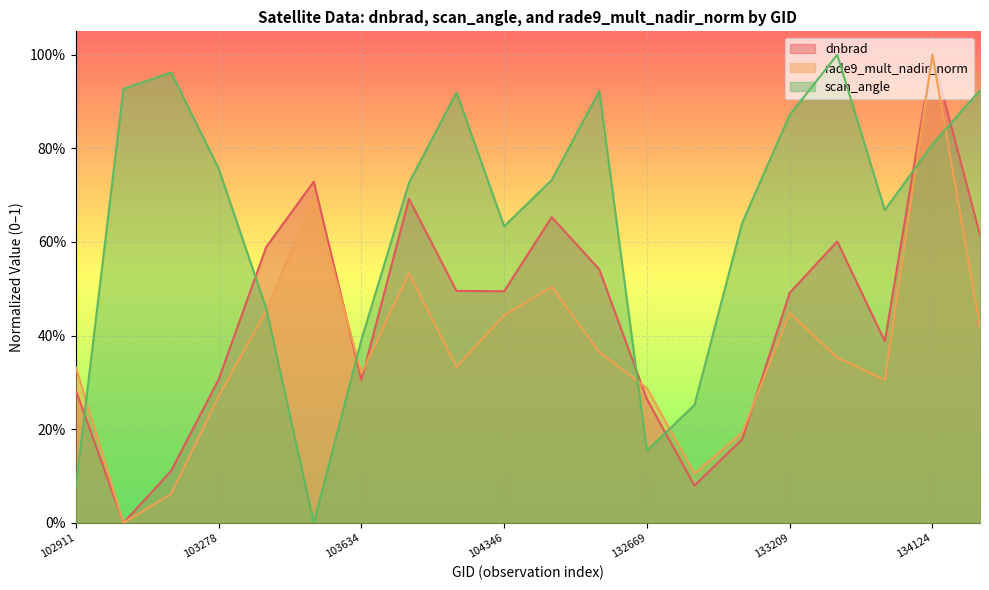

True or false: rade9_mult_nadir_norm has more than 1 points higher than both neighbors.

True